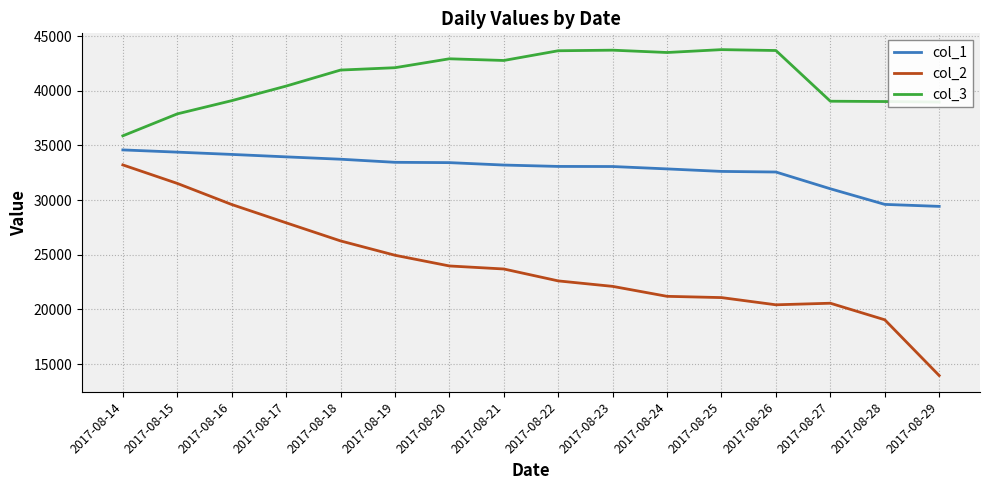

What is the sum of the col_3 values at 2017-08-20 and 2017-08-29?

81907